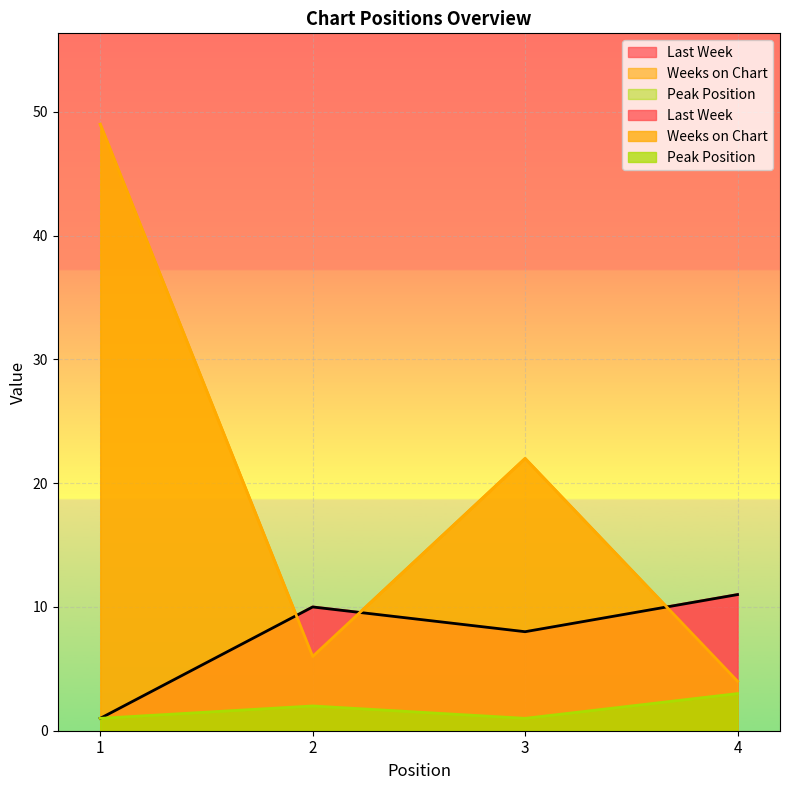

Between which two adjacent categories do Last Week and Weeks on Chart first intersect?

1 and 2